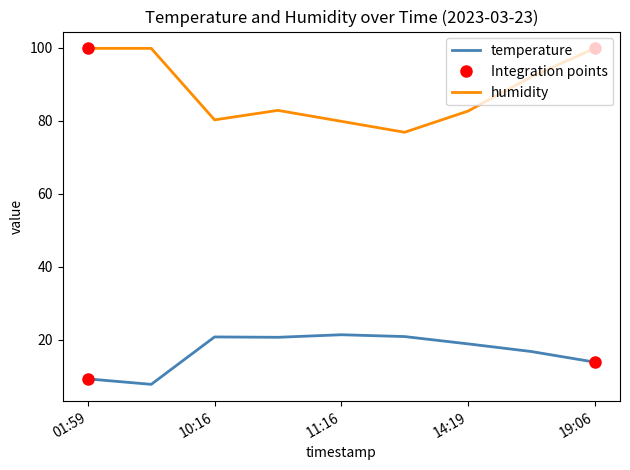

True or false: humidity and temperature intersect in this chart.

False